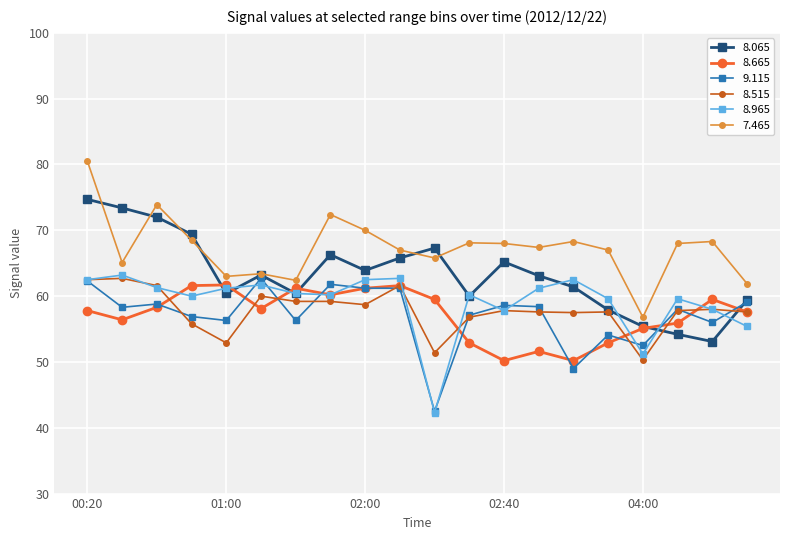

At how many categories does at least one series exceed 47?

20